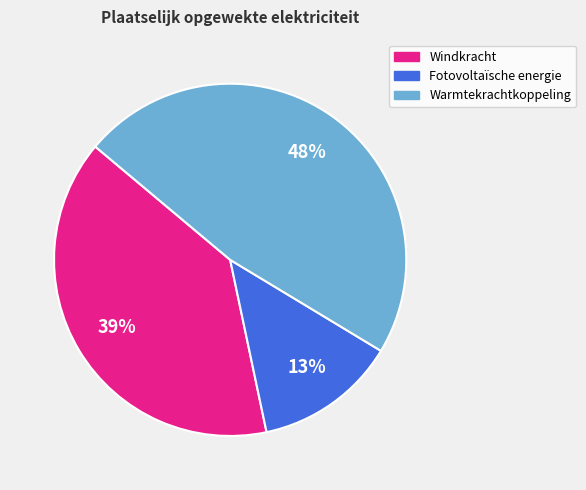

The Warmtekrachtkoppeling slice represents 48% of the pie. True or false?

True